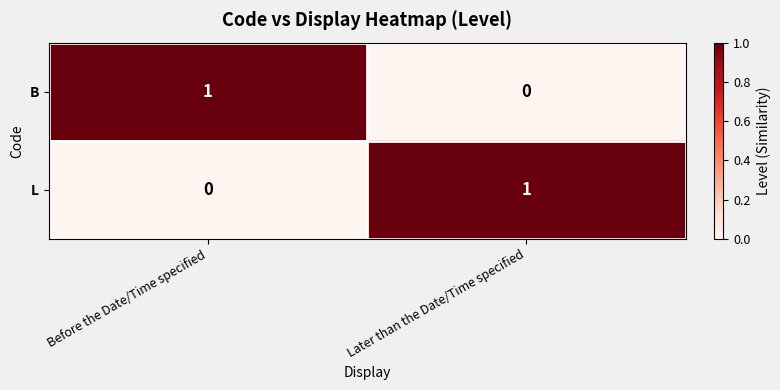

Is it true that L equals 0 at Before the Date/Time specified?

True